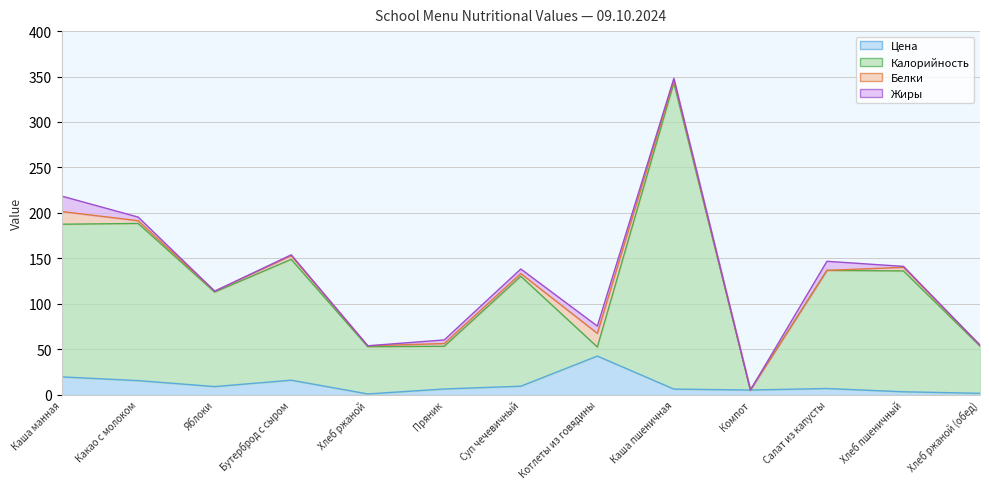

What is the value of the Калорийность point at the 9th from the left?

343.0